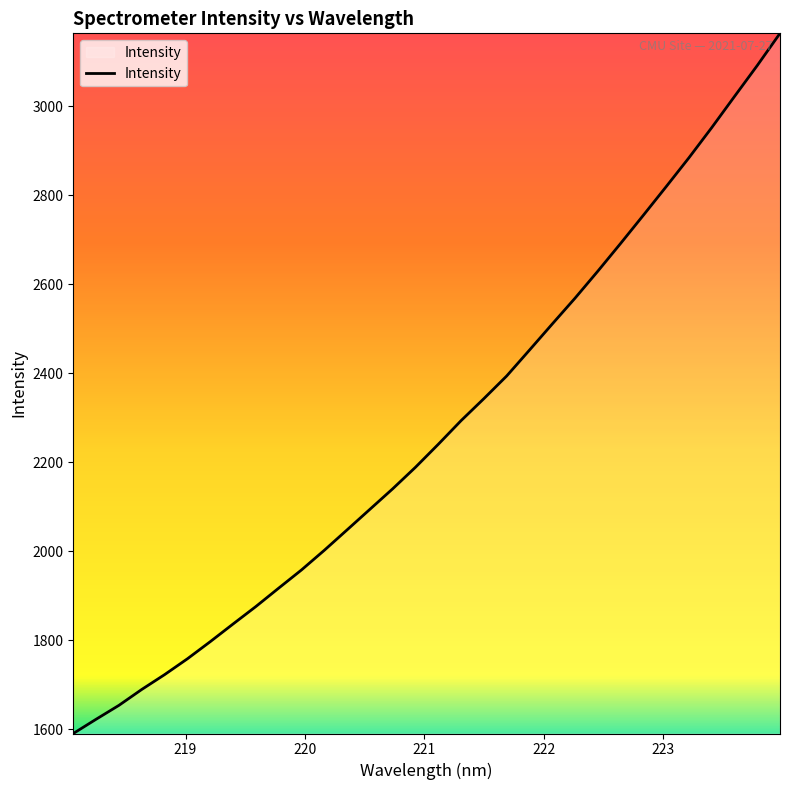

Is this an area chart (filled region under the line)?

No